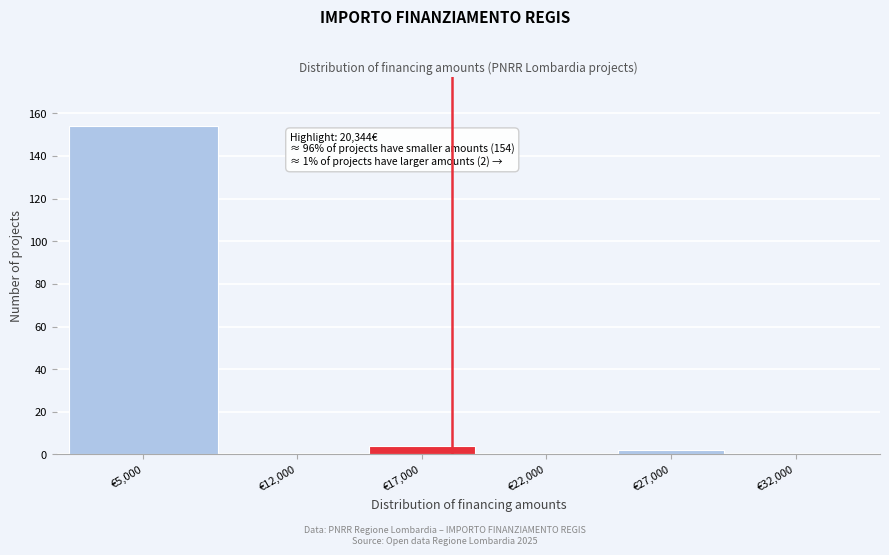

Reading left to right, transcribe all the data shown in this chart.

€5,000=154	€12,000=0	€17,000=4	€22,000=0	€27,000=2	€32,000=0